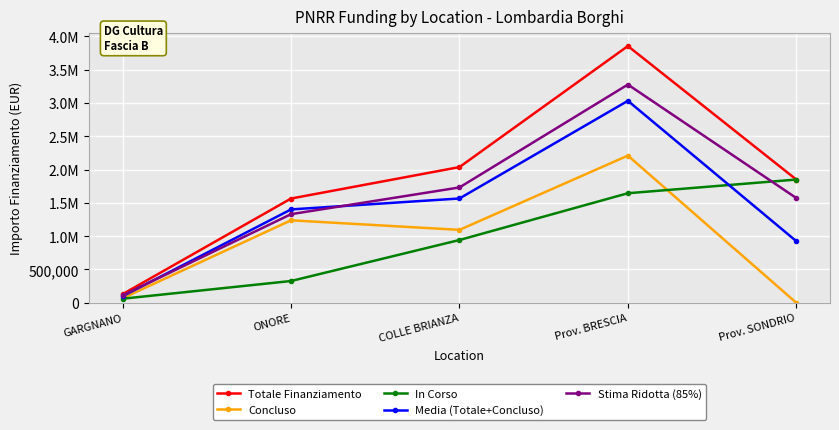

At how many categories does at least one series exceed 721326?

4